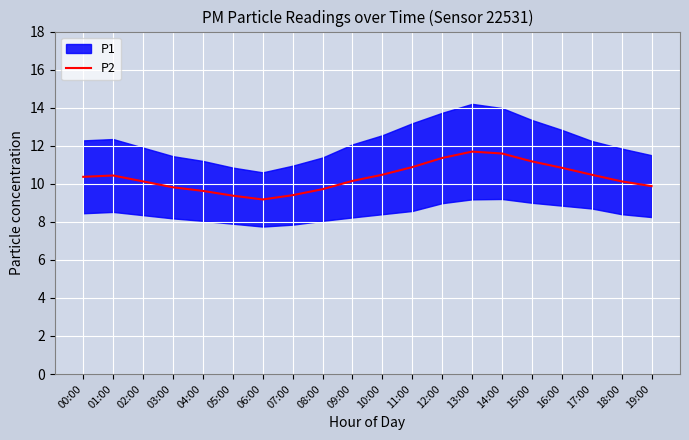

What is the minimum value shown in the chart?

9.2